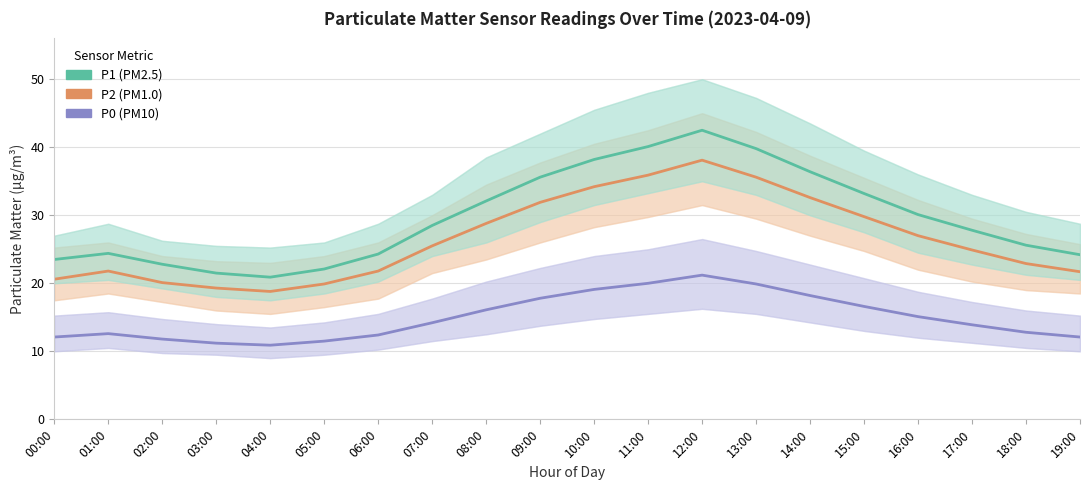

What is the difference between the maximum and minimum values in the P0 series?

10.3